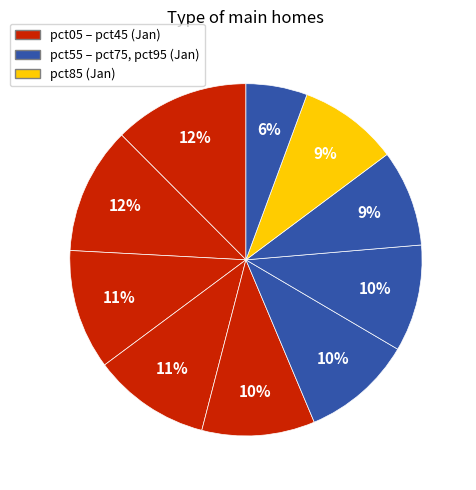

How many segments does this pie chart have?

10